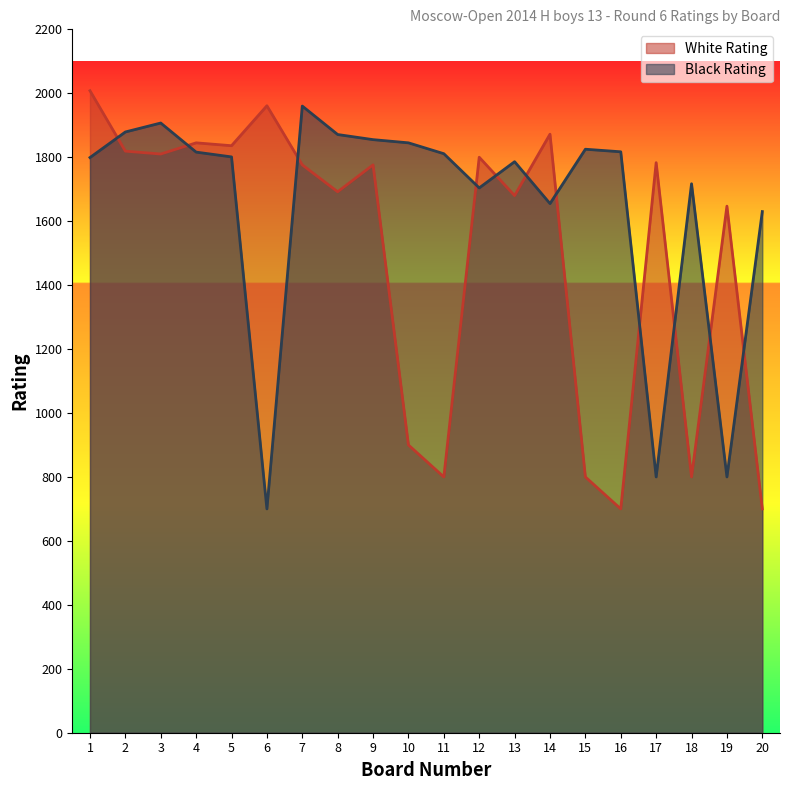

What are all the series names shown in the legend?

White Rating, Black Rating